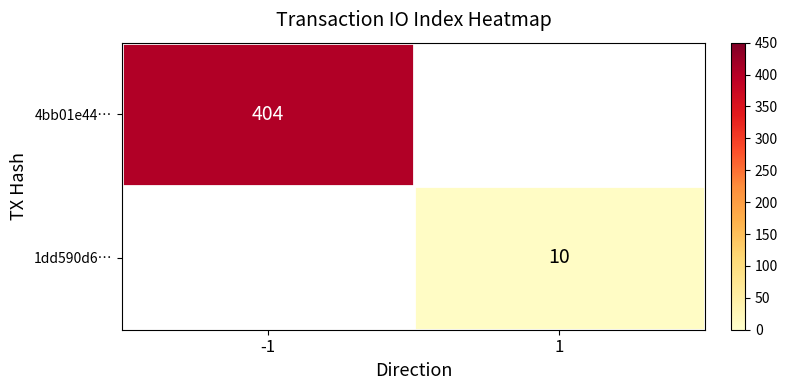

Is the value of 4bb01e44… at -1 greater than the value of 1dd590d6… at 1?

Yes